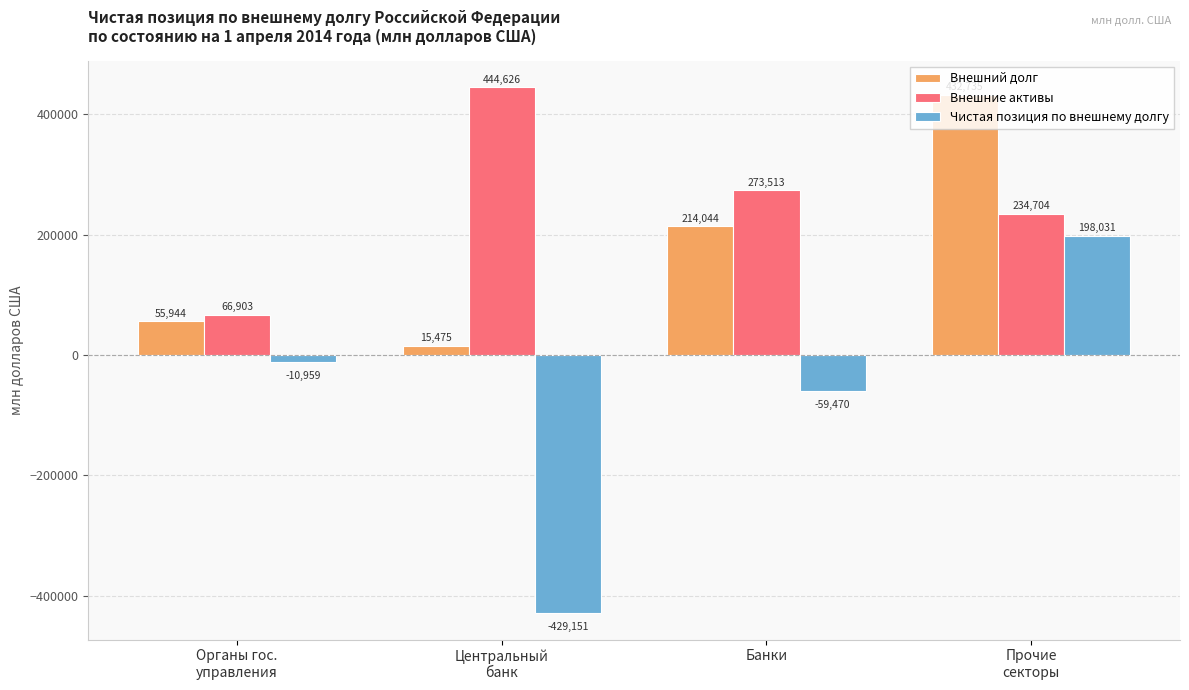

Which series has the largest total across all categories?

Внешние активы